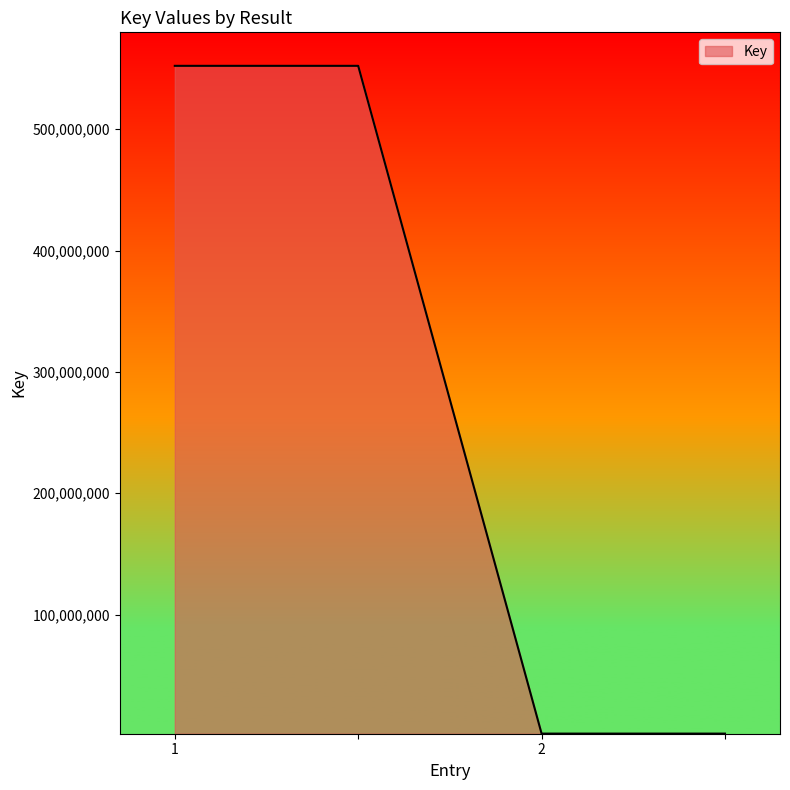

True or false: there are more than 1 points higher than both neighbors.

False